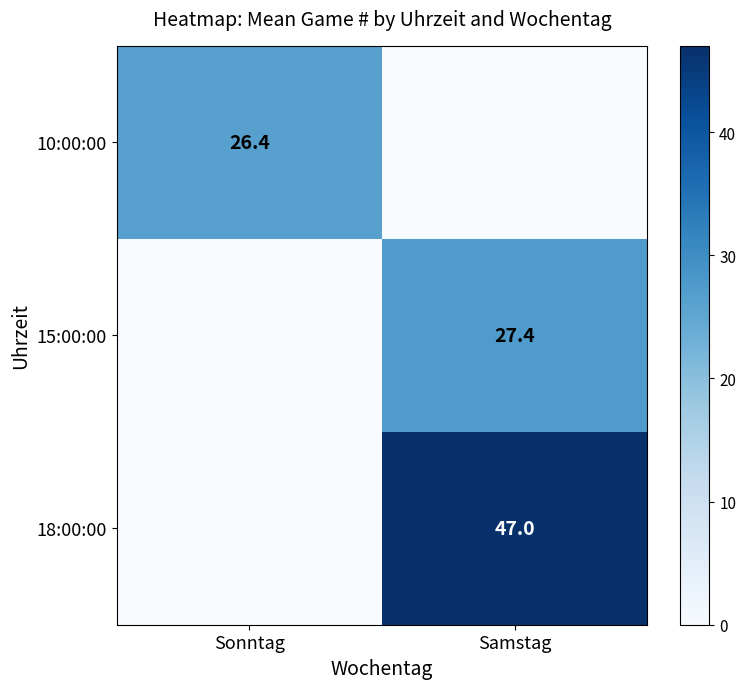

What is the difference between the maximum and minimum values in the 15:00:00 series?

27.4